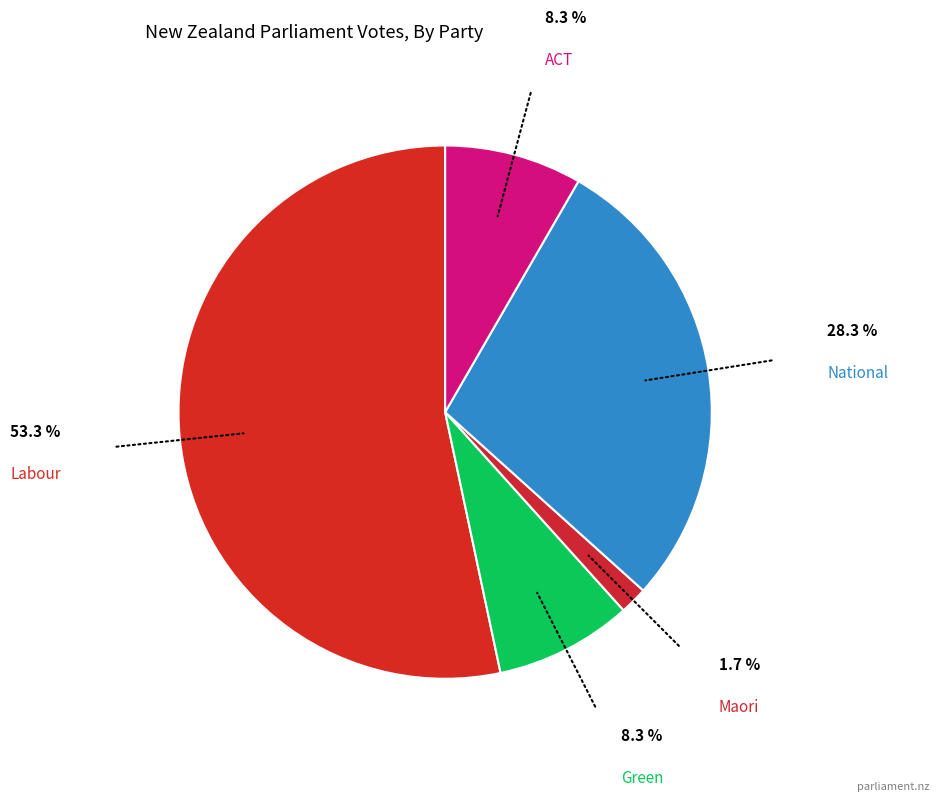

The ACT slice represents 1% of the pie. True or false?

False